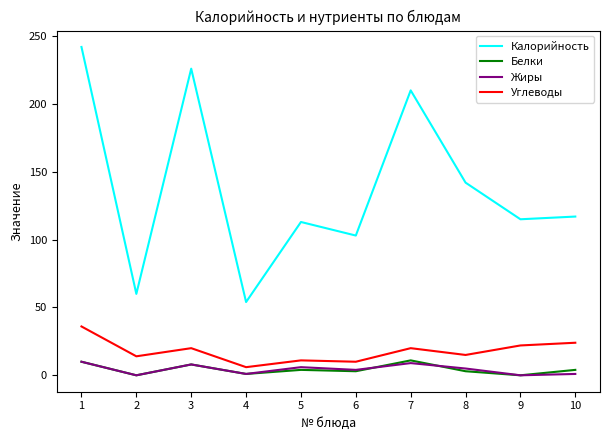

What is the total value across all series at 9?

137